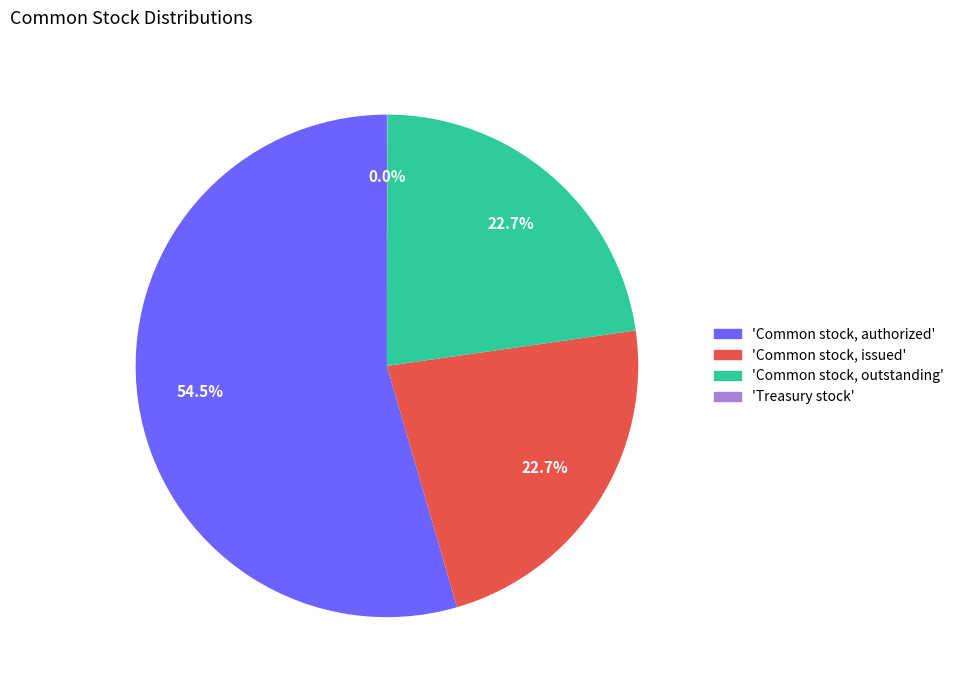

What is the ratio of the value at 'Common stock, issued' to the value at 'Common stock, outstanding'?

1.0